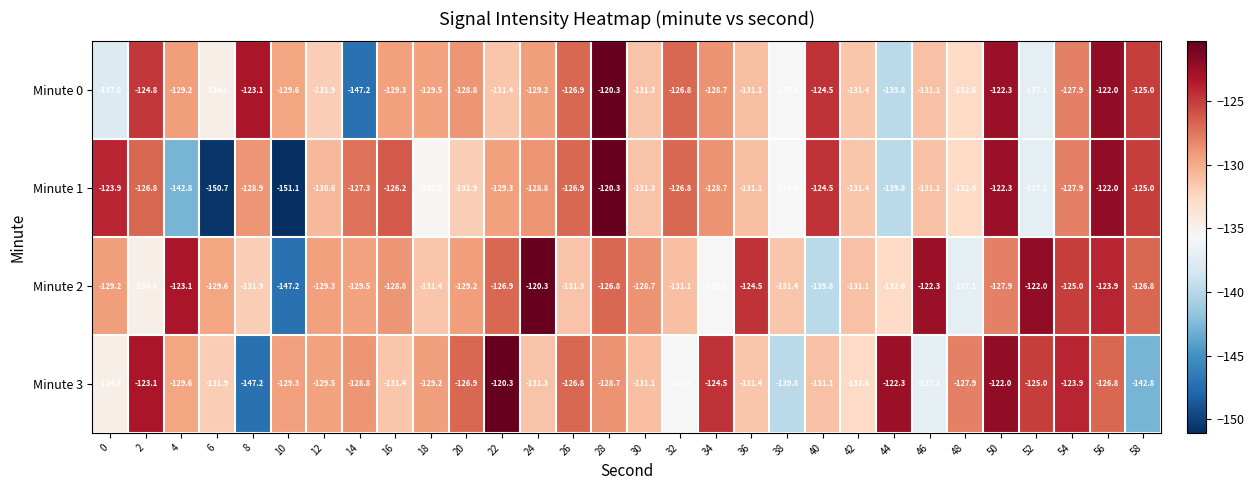

What is the difference between the maximum and minimum values in the Minute 0 series?

26.9